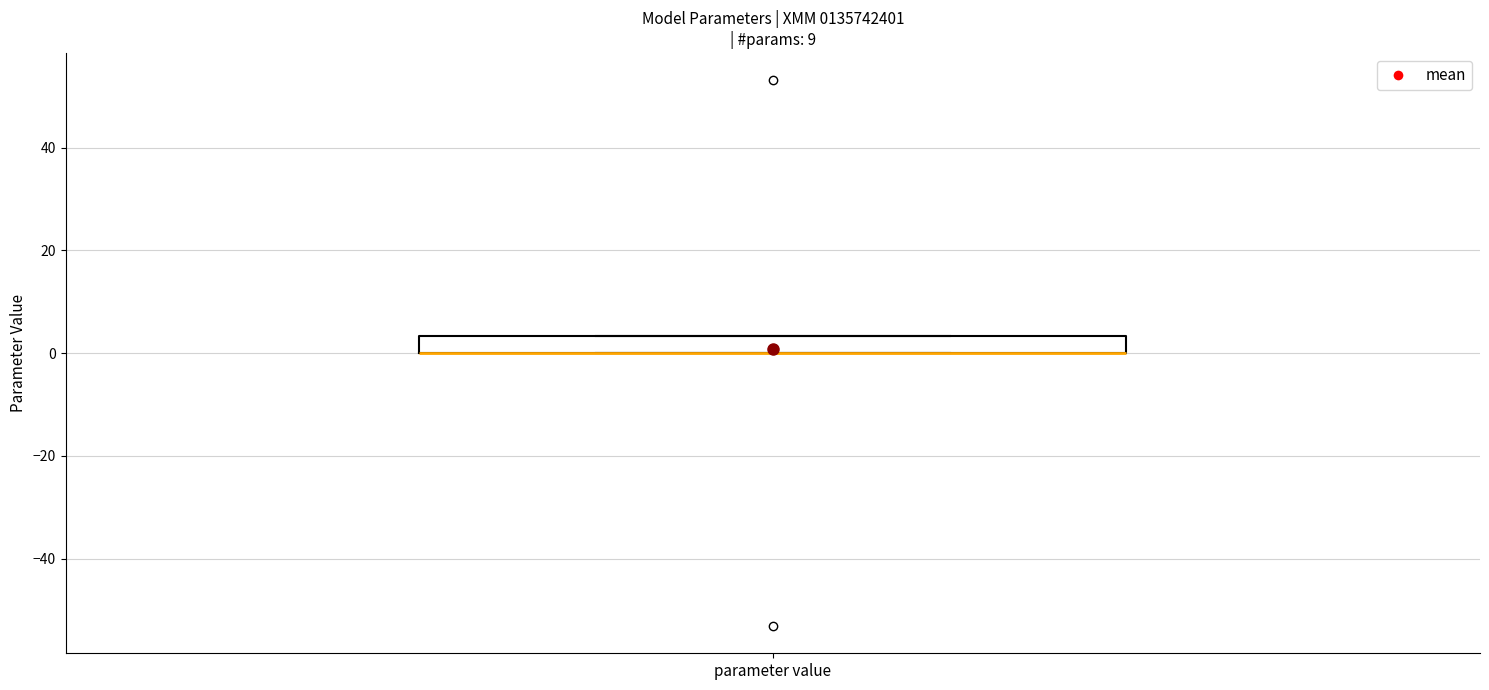

Where is the upper edge of the box for parameter value on the y-axis? The values are not printed on the chart, so give them approximately, as read against the axis.

4